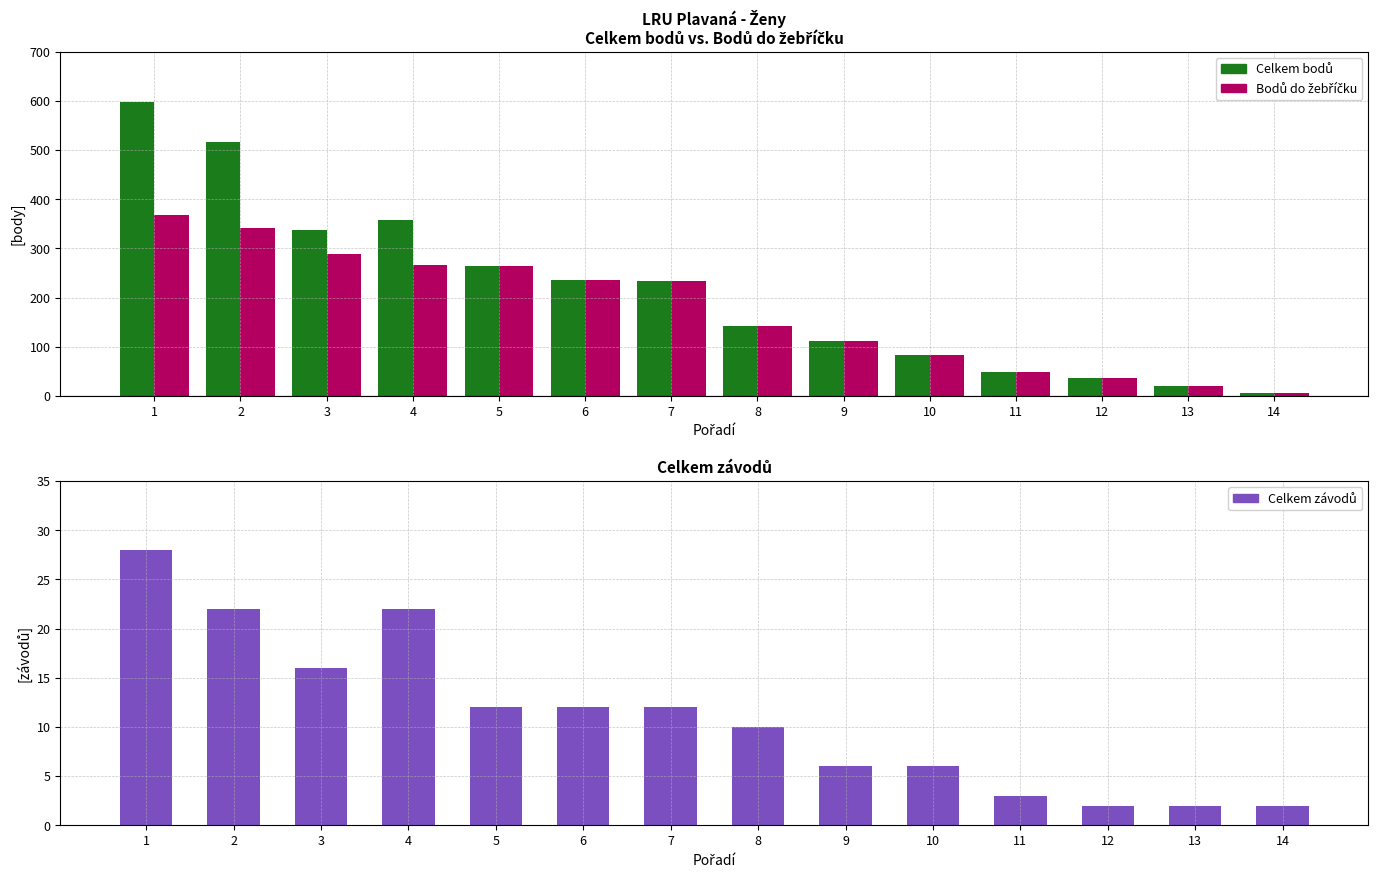

True or false: Celkem bodů has a value of 358 at 4.

True